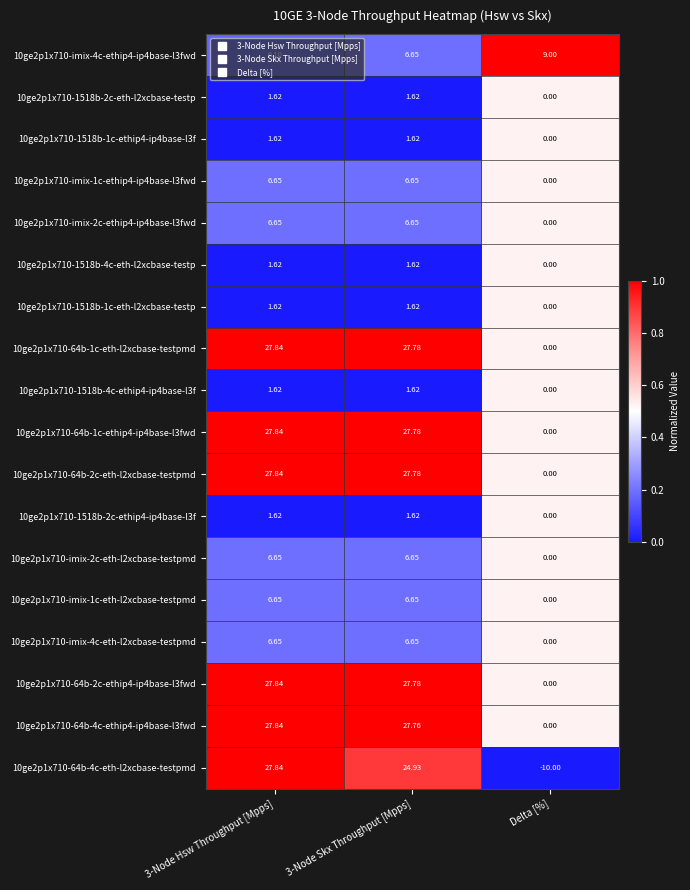

At which category is the sum across all series the highest?

3-Node Hsw Throughput [Mpps]